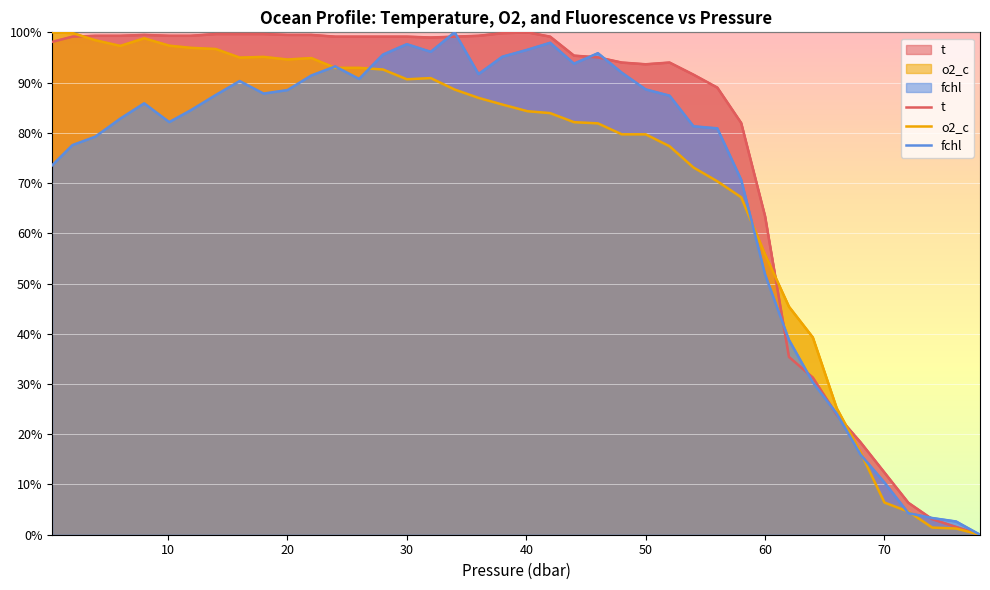

How many lines are shown in the chart?

3